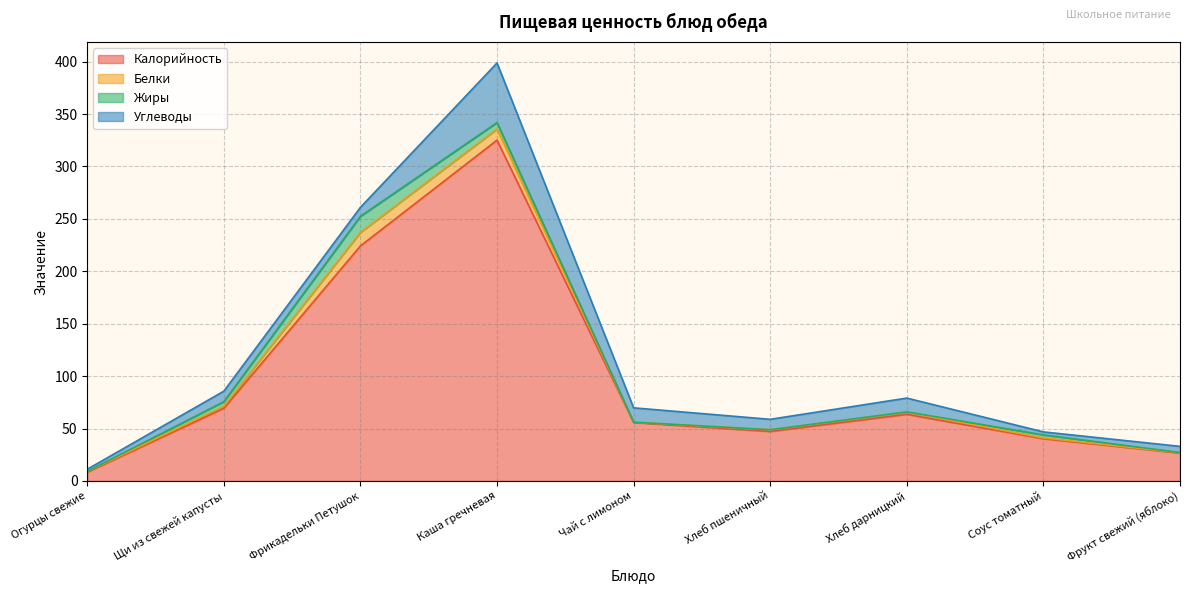

Reading right to left, extract all data points from this chart.

Калорийность: Фрукт свежий (яблоко)=26.6	Соус томатный=40.3	Хлеб дарницкий=63.6	Хлеб пшеничный=47.2	Чай с лимоном=55.8	Каша гречневая=325.1	Фрикадельки Петушок=224.2	Щи из свежей капусты=69.4	Огурцы свежие=8.4
Белки: Фрукт свежий (яблоко)=0.2	Соус томатный=0.8	Хлеб дарницкий=2.0	Хлеб пшеничный=1.5	Чай с лимоном=0.3	Каша гречневая=10.6	Фрикадельки Петушок=12.9	Щи из свежей капусты=2.0	Огурцы свежие=0.7
Жиры: Фрукт свежий (яблоко)=0.2	Соус томатный=2.9	Хлеб дарницкий=0.3	Хлеб пшеничный=0.2	Чай с лимоном=0.0	Каша гречневая=6.1	Фрикадельки Петушок=15.4	Щи из свежей капусты=4.3	Огурцы свежие=0.0
Углеводы: Фрукт свежий (яблоко)=5.9	Соус томатный=2.8	Хлеб дарницкий=13.2	Хлеб пшеничный=9.9	Чай с лимоном=13.7	Каша гречневая=56.9	Фрикадельки Петушок=8.6	Щи из свежей капусты=10.0	Огурцы свежие=2.0